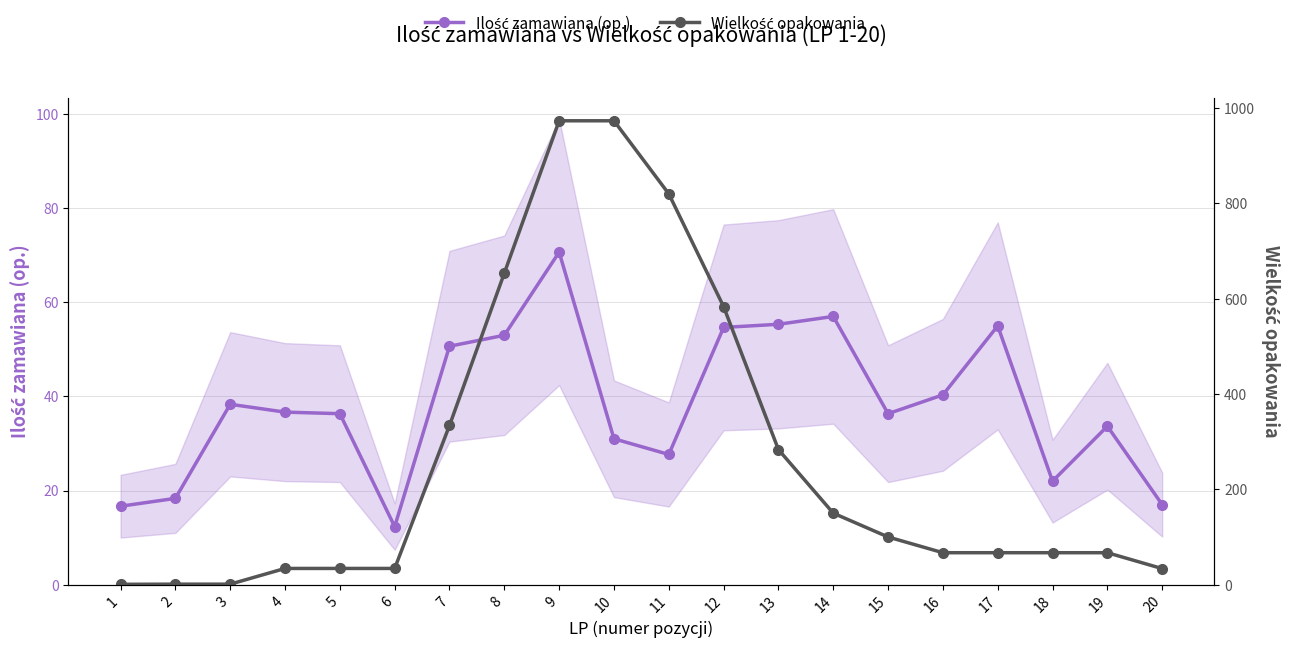

Rank the categories by Wielkość opakowania value from highest to lowest.

9, 10, 11, 8, 12, 7, 13, 14, 15, 17, 18, 16, 19, 5, 6, 4, 20, 2, 3, 1